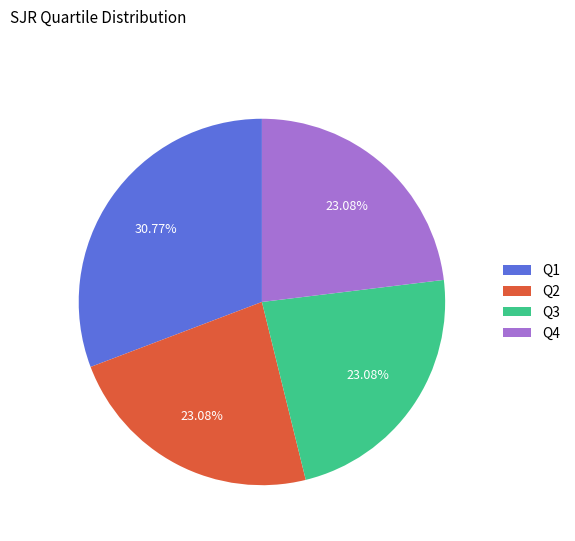

True or false: Q3 accounts for 23% of the total.

True